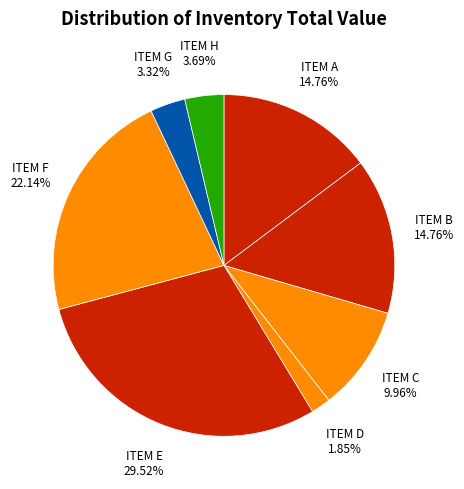

What is the ratio of the value at ITEM D to the value at ITEM B?

0.1